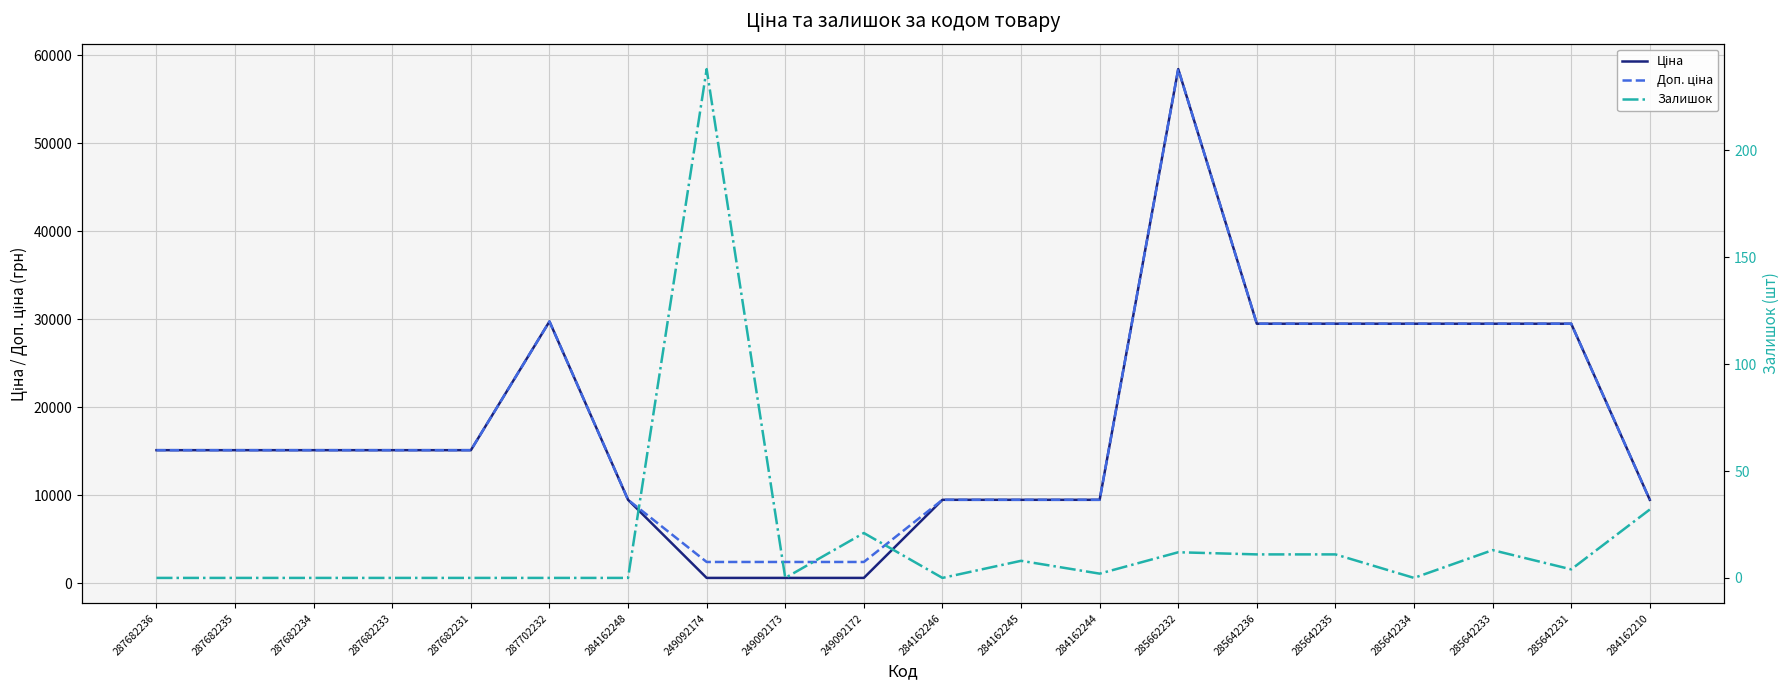

What position from the right is 287682231?

16